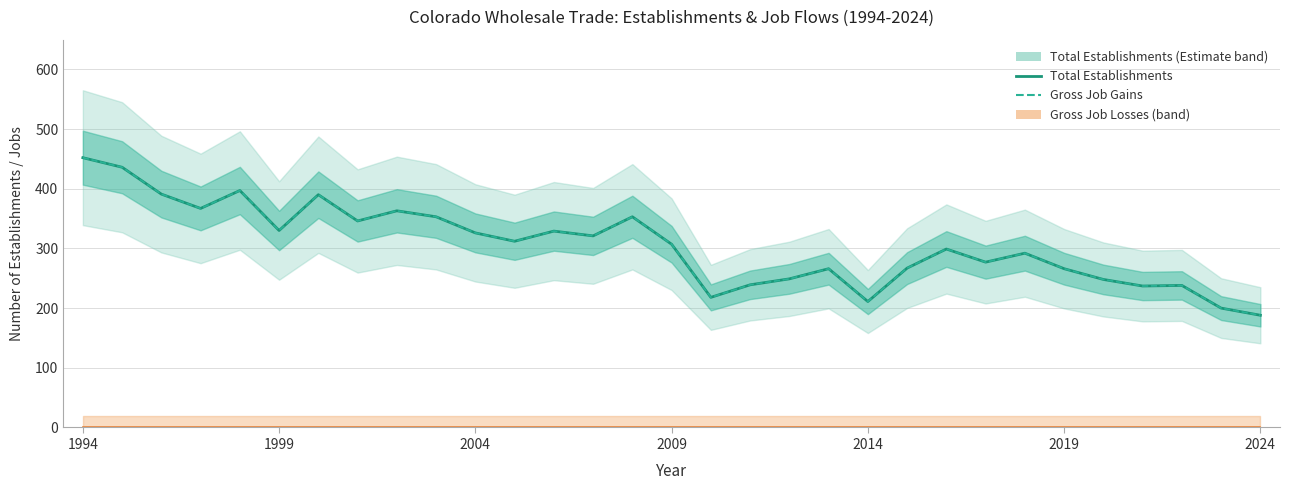

Reading left to right, what are all the values shown in this chart?

Total Establishments: 452	436	391	367	397	330	390	346	363	353	326	312	329	321	353	307	218	239	249	266	211	267	299	277	292	266	248	237	238	200	188
Gross Job Gains: 452	436	391	367	397	330	390	346	363	353	326	312	329	321	353	307	218	239	249	266	211	267	299	277	292	266	248	237	238	200	188
Gross Job Losses: 0	0	0	0	0	0	0	0	0	0	0	0	0	0	0	0	0	0	0	0	0	0	0	0	0	0	0	0	0	0	0